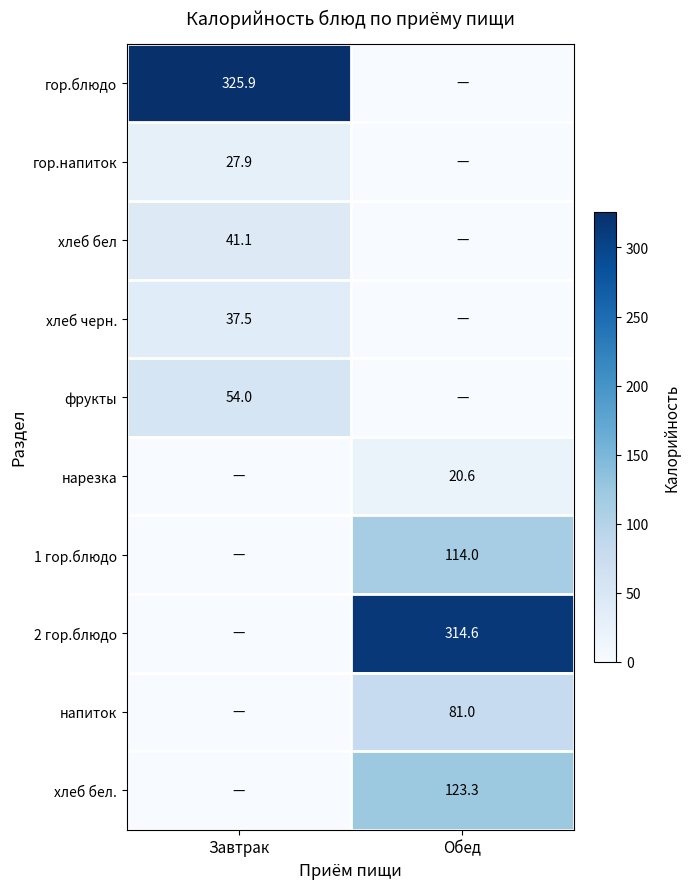

What is the greatest value displayed?

325.9